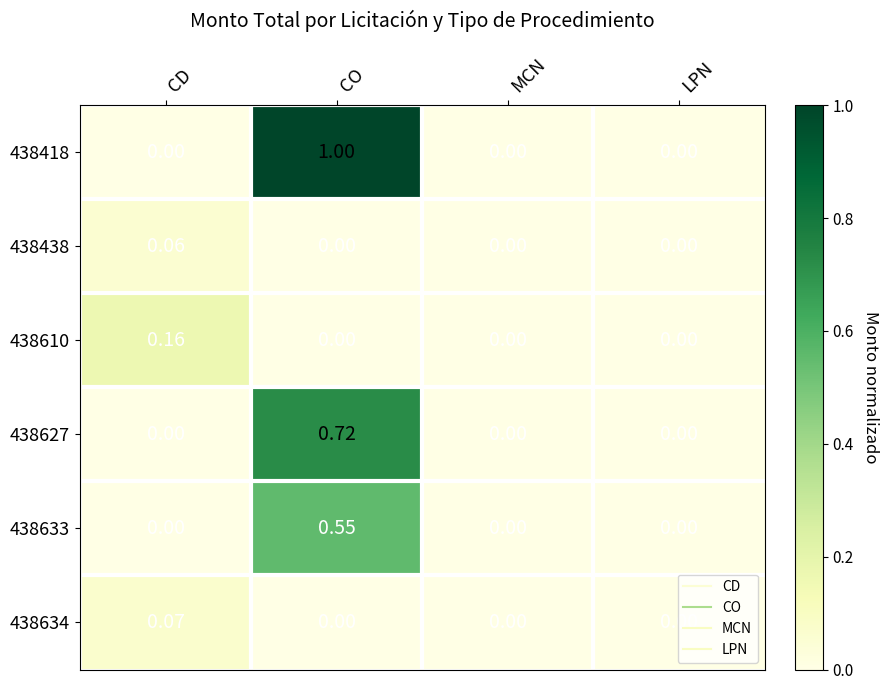

At which category is the sum across all series the highest?

CO